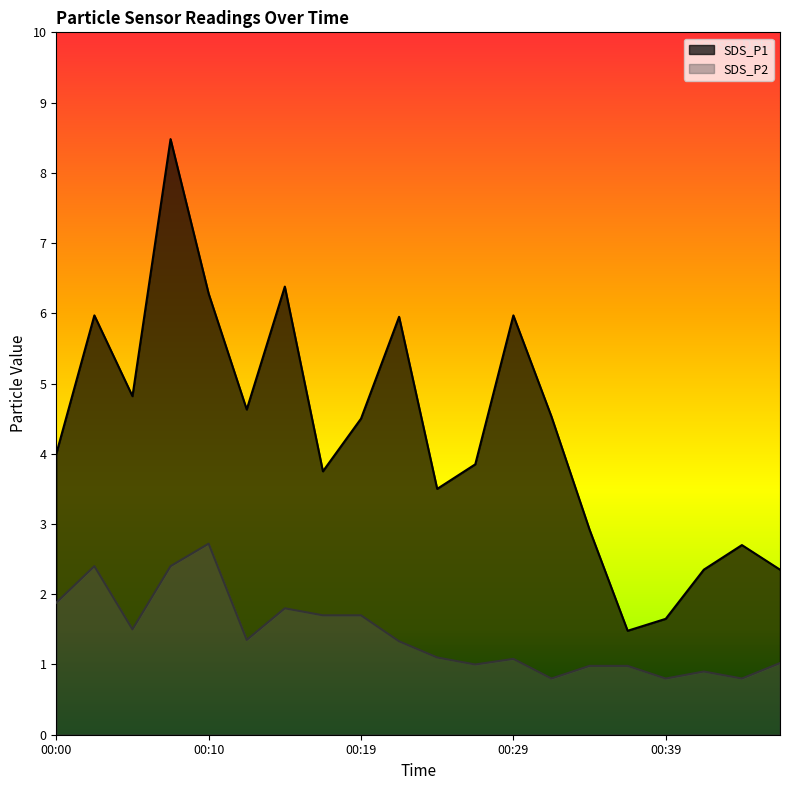

What is the minimum value for SDS_P2?

0.8